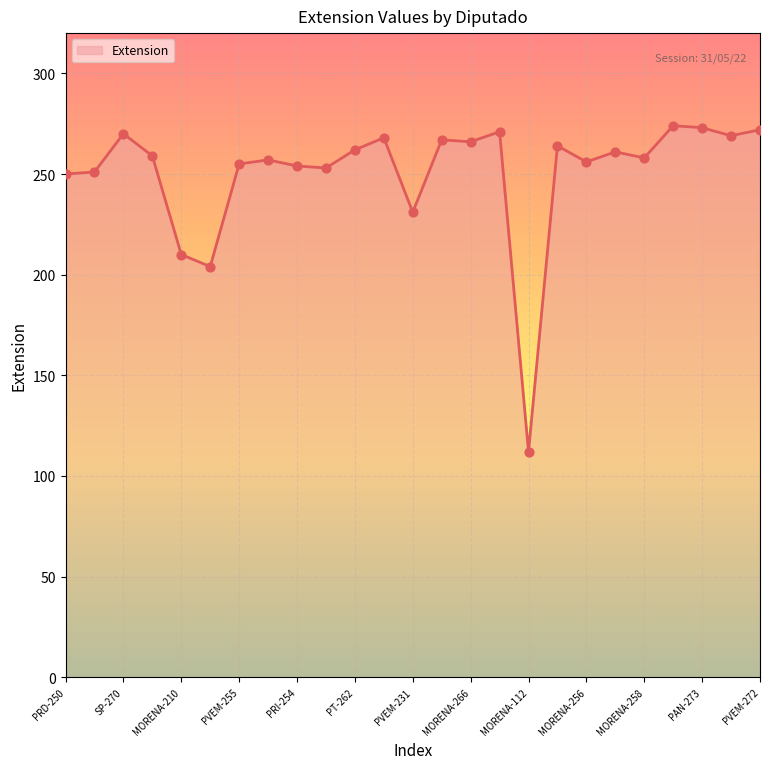

What is the maximum value shown in the chart?

274